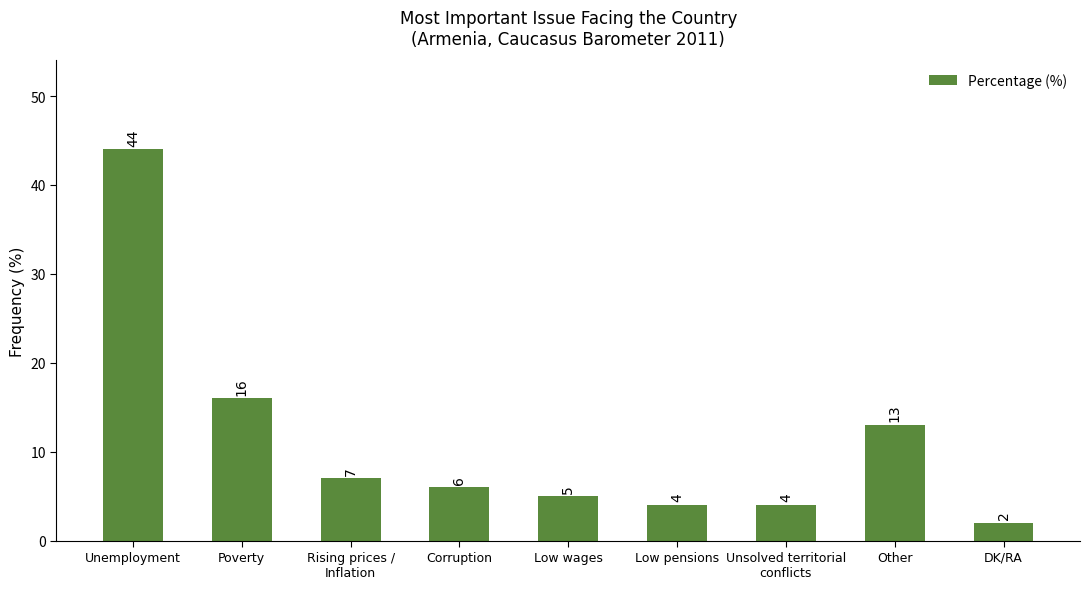

Where does the data first go above 6?

Unemployment